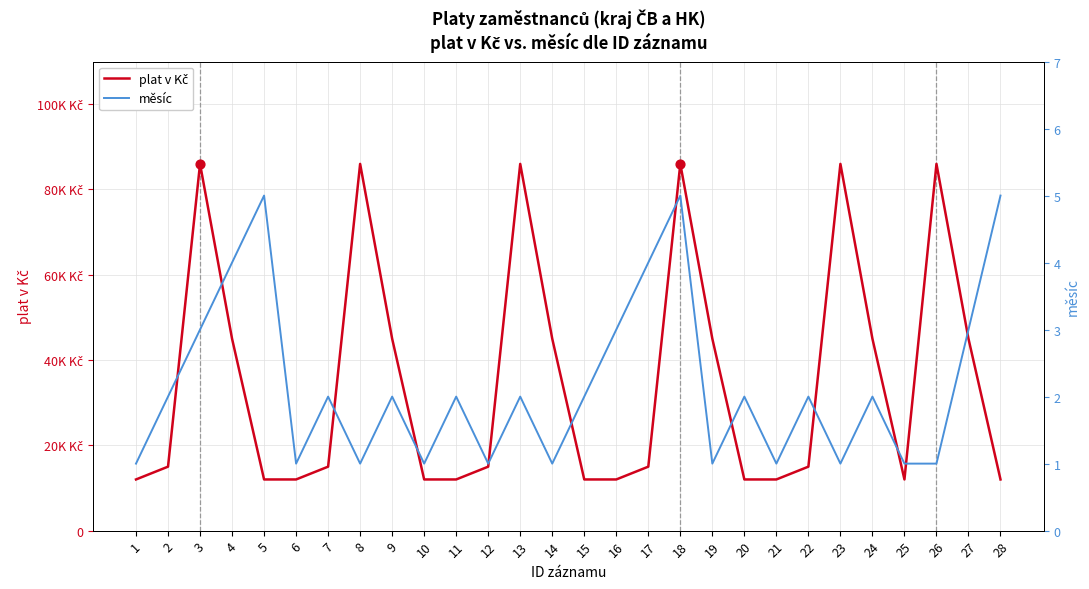

Which series reaches the minimum Y coordinate?

měsíc